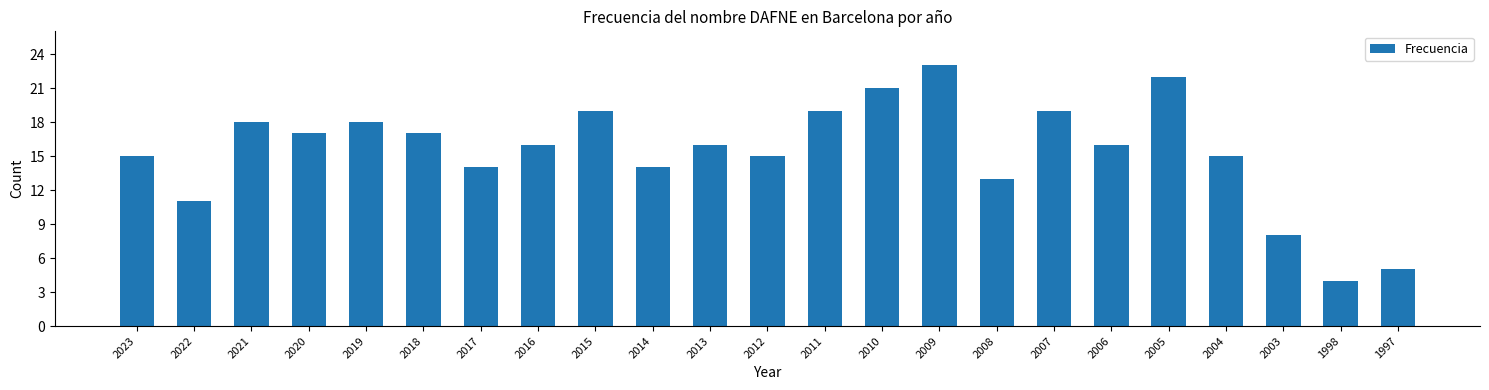

Reading left to right, extract all data points from this chart.

2023=15	2022=11	2021=18	2020=17	2019=18	2018=17	2017=14	2016=16	2015=19	2014=14	2013=16	2012=15	2011=19	2010=21	2009=23	2008=13	2007=19	2006=16	2005=22	2004=15	2003=8	1998=4	1997=5